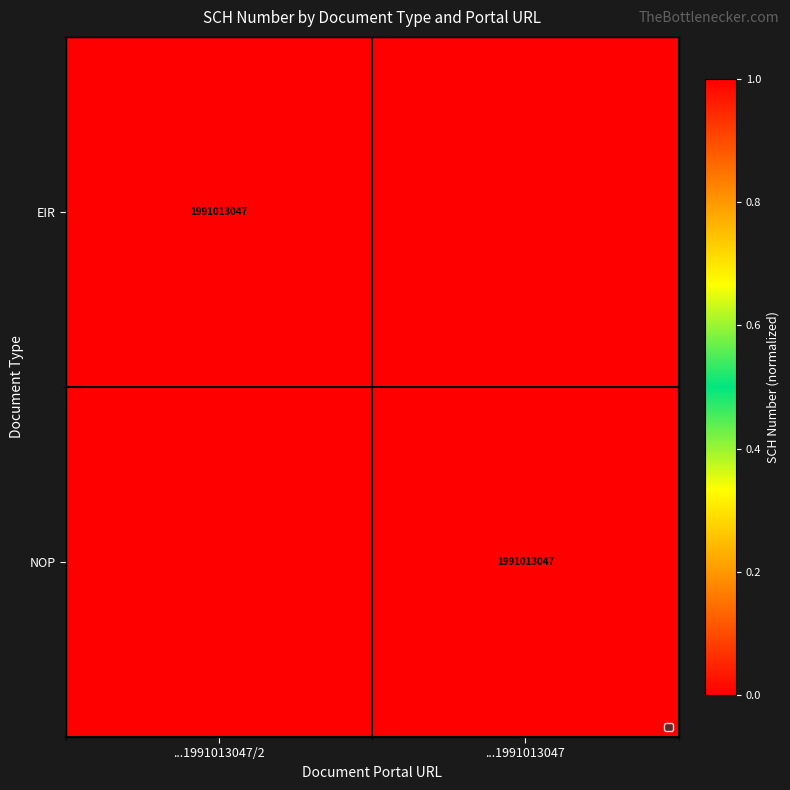

The NOP series shows 1 at ...1991013047. True or false?

False